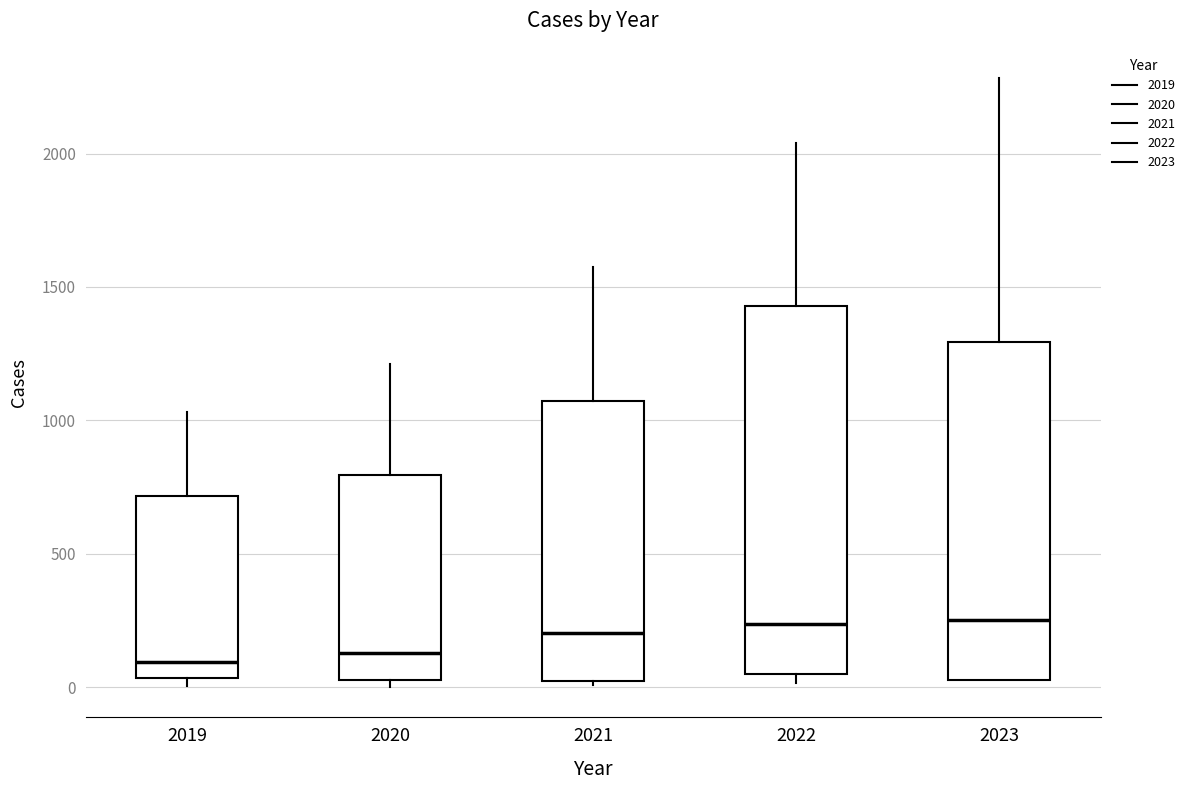

Reading left to right, read every box against the y-axis: the position of its median line, the range the box covers, and the ends of its whiskers. The values are not printed on the chart, so give them approximately, as read against the axis.

2019: median 100, box 50 to 700, whiskers 0 to 1050
2020: median 150, box 50 to 800, whiskers 0 to 1200
2021: median 200, box 0 to 1050, whiskers 0 (just below the box's lower edge) to 1550
2022: median 250, box 50 to 1450, whiskers 0 to 2050
2023: median 250, box 50 to 1300, whiskers 50 to 2300